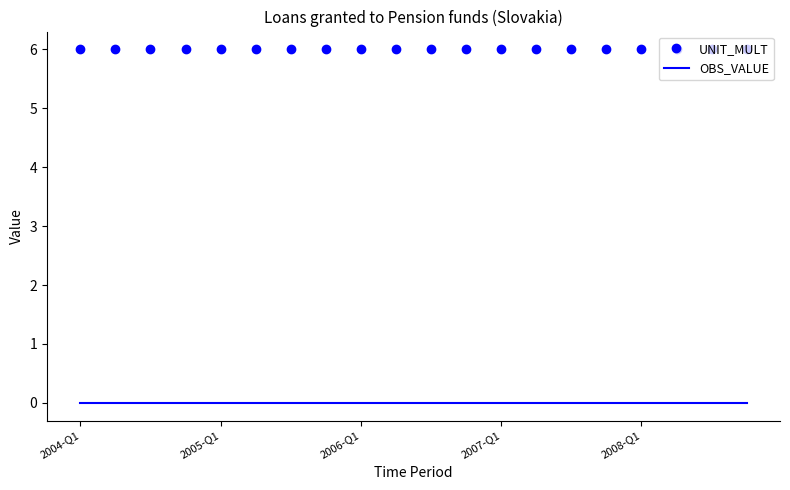

True or false: OBS_VALUE and UNIT_MULT cross at least once.

False